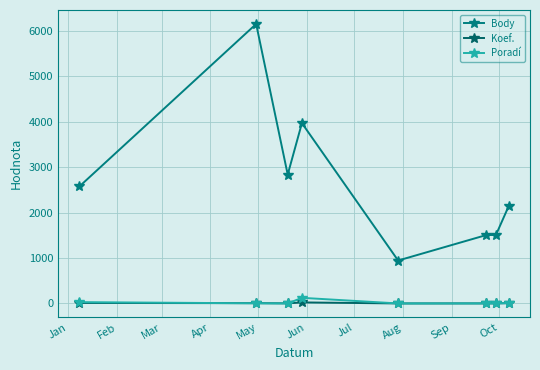

How many lines are shown in the chart?

3